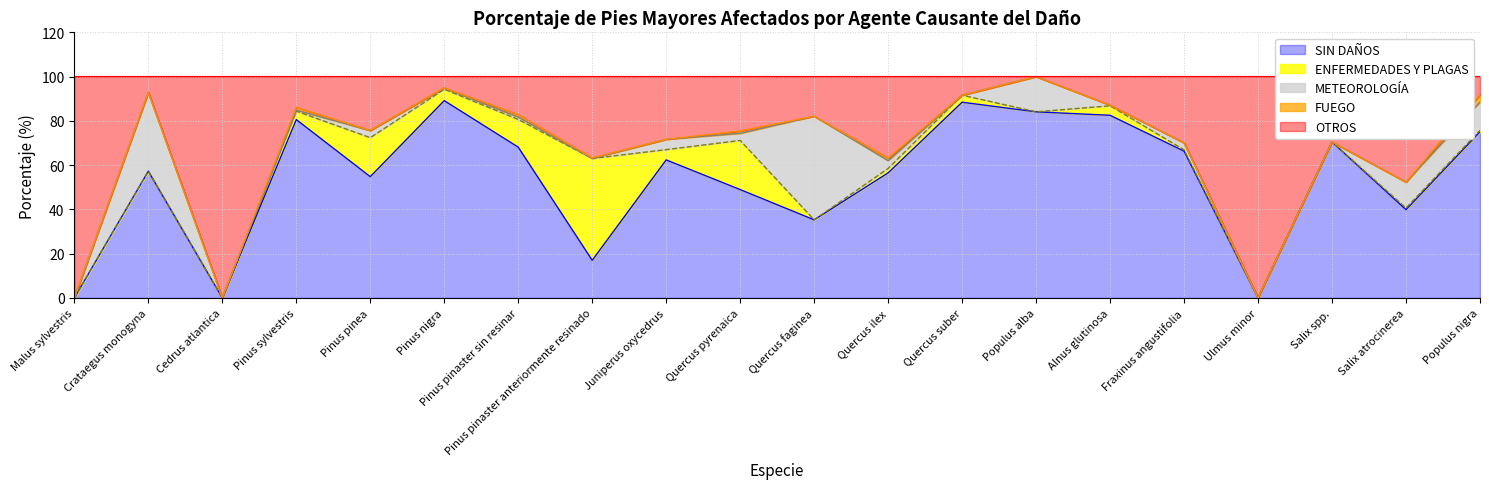

Reading right to left, list all the values displayed in this chart.

SIN DAÑOS: Populus nigra=75.1	Salix atrocinerea=39.9	Salix spp.=70.4	Ulmus minor=0.0	Fraxinus angustifolia=66.3	Alnus glutinosa=82.5	Populus alba=84.1	Quercus suber=88.4	Quercus ilex=56.5	Quercus faginea=35.3	Quercus pyrenaica=49.0	Juniperus oxycedrus=62.4	Pinus pinaster anteriormente resinado=17.0	Pinus pinaster sin resinar=68.1	Pinus nigra=89.1	Pinus pinea=54.8	Pinus sylvestris=80.6	Cedrus atlantica=0.0	Crataegus monogyna=57.3	Malus sylvestris=0.0
ENFERMEDADES Y PLAGAS: Populus nigra=0.7	Salix atrocinerea=0.7	Salix spp.=0.0	Ulmus minor=0.0	Fraxinus angustifolia=0.6	Alnus glutinosa=4.3	Populus alba=0.0	Quercus suber=3.2	Quercus ilex=2.0	Quercus faginea=0.0	Quercus pyrenaica=22.2	Juniperus oxycedrus=4.6	Pinus pinaster anteriormente resinado=46.0	Pinus pinaster sin resinar=12.5	Pinus nigra=5.2	Pinus pinea=17.6	Pinus sylvestris=3.8	Cedrus atlantica=0.0	Crataegus monogyna=0.0	Malus sylvestris=0.0
METEOROLOGÍA: Populus nigra=12.8	Salix atrocinerea=11.7	Salix spp.=0.0	Ulmus minor=0.0	Fraxinus angustifolia=3.2	Alnus glutinosa=0.3	Populus alba=15.9	Quercus suber=0.0	Quercus ilex=3.5	Quercus faginea=46.8	Quercus pyrenaica=3.2	Juniperus oxycedrus=4.7	Pinus pinaster anteriormente resinado=0.0	Pinus pinaster sin resinar=1.1	Pinus nigra=0.5	Pinus pinea=3.2	Pinus sylvestris=0.5	Cedrus atlantica=0.0	Crataegus monogyna=35.6	Malus sylvestris=0.0
FUEGO: Populus nigra=3.2	Salix atrocinerea=0.0	Salix spp.=0.0	Ulmus minor=0.0	Fraxinus angustifolia=0.0	Alnus glutinosa=0.0	Populus alba=0.0	Quercus suber=0.0	Quercus ilex=1.2	Quercus faginea=0.0	Quercus pyrenaica=1.1	Juniperus oxycedrus=0.0	Pinus pinaster anteriormente resinado=0.3	Pinus pinaster sin resinar=1.1	Pinus nigra=0.1	Pinus pinea=0.1	Pinus sylvestris=1.2	Cedrus atlantica=0.0	Crataegus monogyna=0.0	Malus sylvestris=0.0
OTROS: Populus nigra=8.3	Salix atrocinerea=47.6	Salix spp.=29.6	Ulmus minor=100.0	Fraxinus angustifolia=29.9	Alnus glutinosa=12.9	Populus alba=0.0	Quercus suber=8.4	Quercus ilex=36.8	Quercus faginea=17.9	Quercus pyrenaica=24.6	Juniperus oxycedrus=28.3	Pinus pinaster anteriormente resinado=36.7	Pinus pinaster sin resinar=17.1	Pinus nigra=5.1	Pinus pinea=24.3	Pinus sylvestris=13.9	Cedrus atlantica=100.0	Crataegus monogyna=7.1	Malus sylvestris=100.0